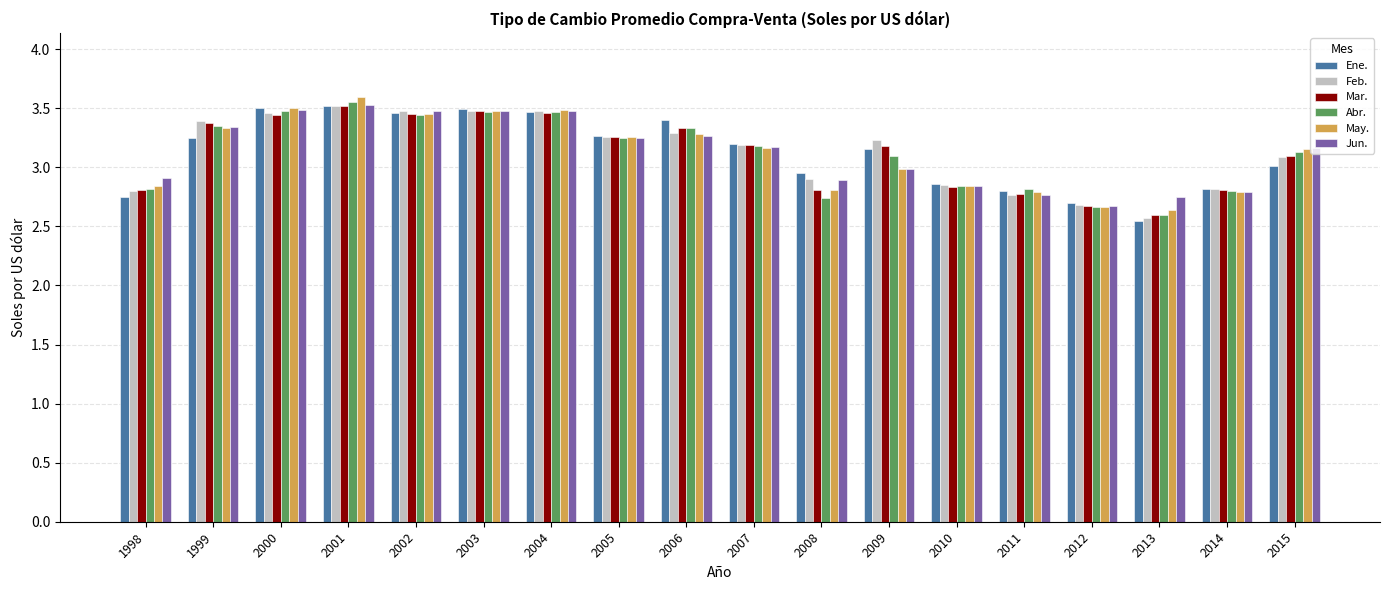

What is the sum of the May. values at 1999 and 2006?

6.6